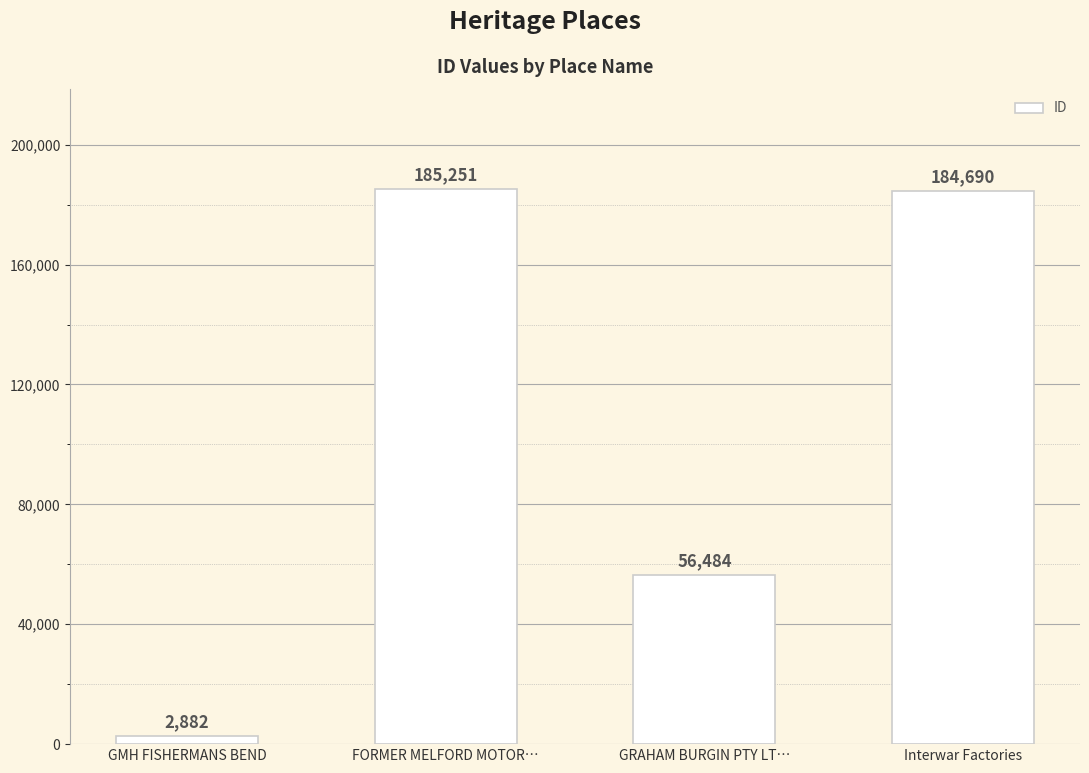

Reading left to right, extract all data points from this chart.

2882	185251	56484	184690